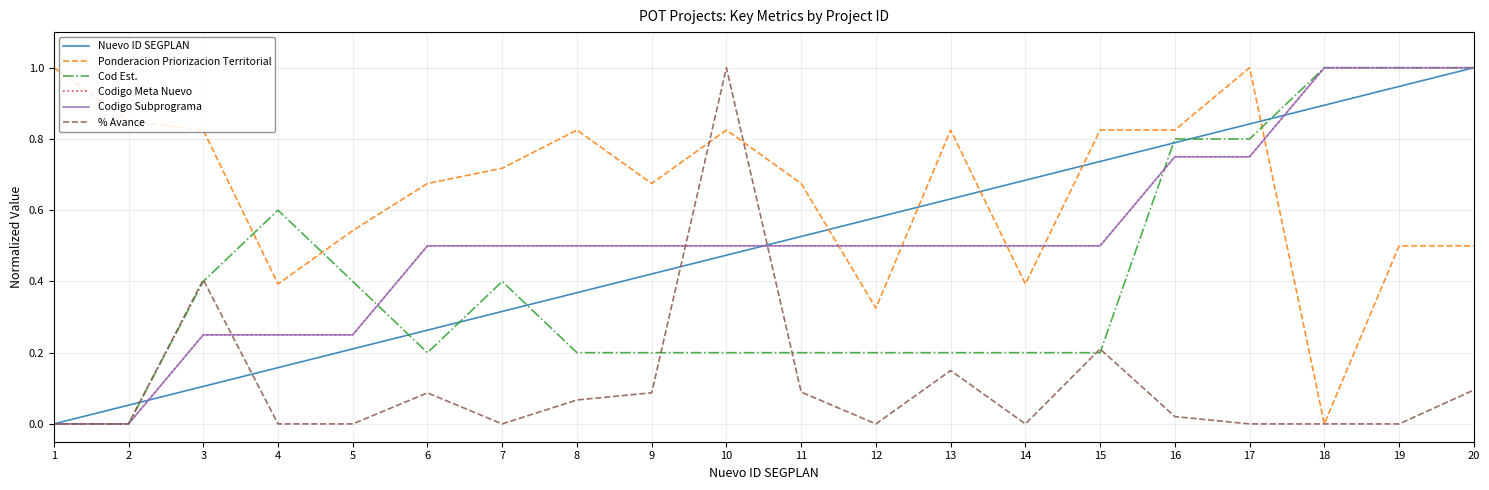

Does the chart display data point markers on the line(s)?

No